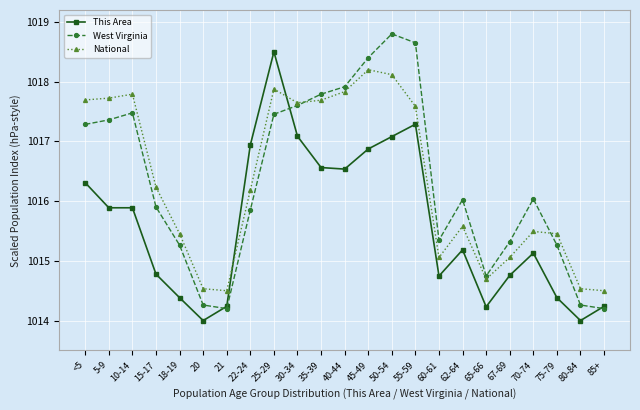

Does the chart have visible grid lines?

Yes